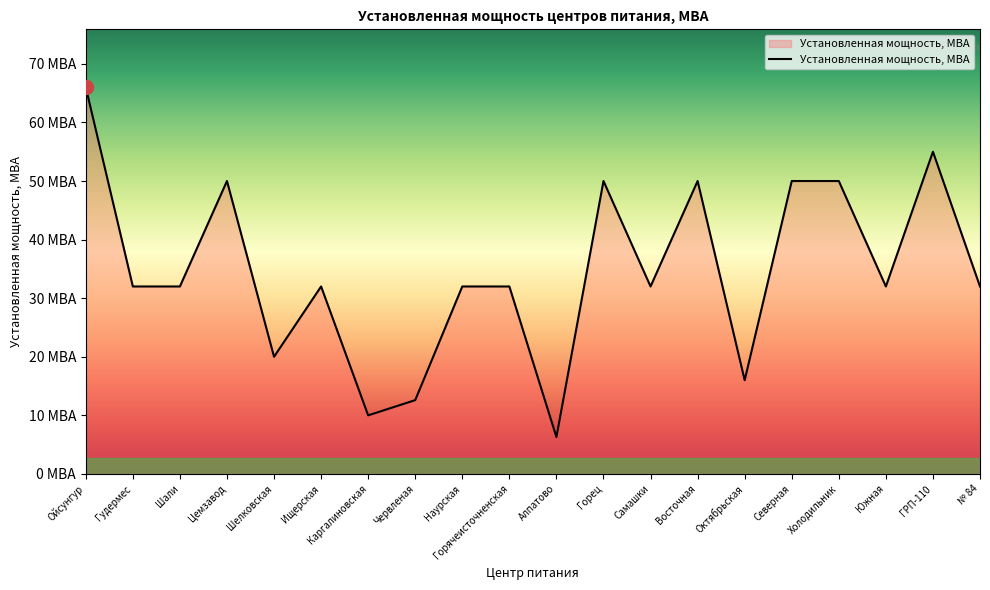

Read the value at Октябрьская.

16.0